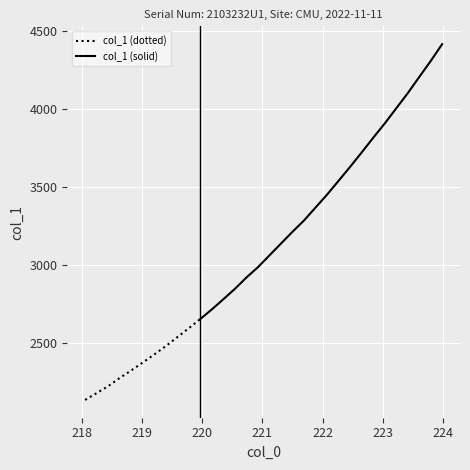

True or false: the data has more than 2 interior local peaks.

False